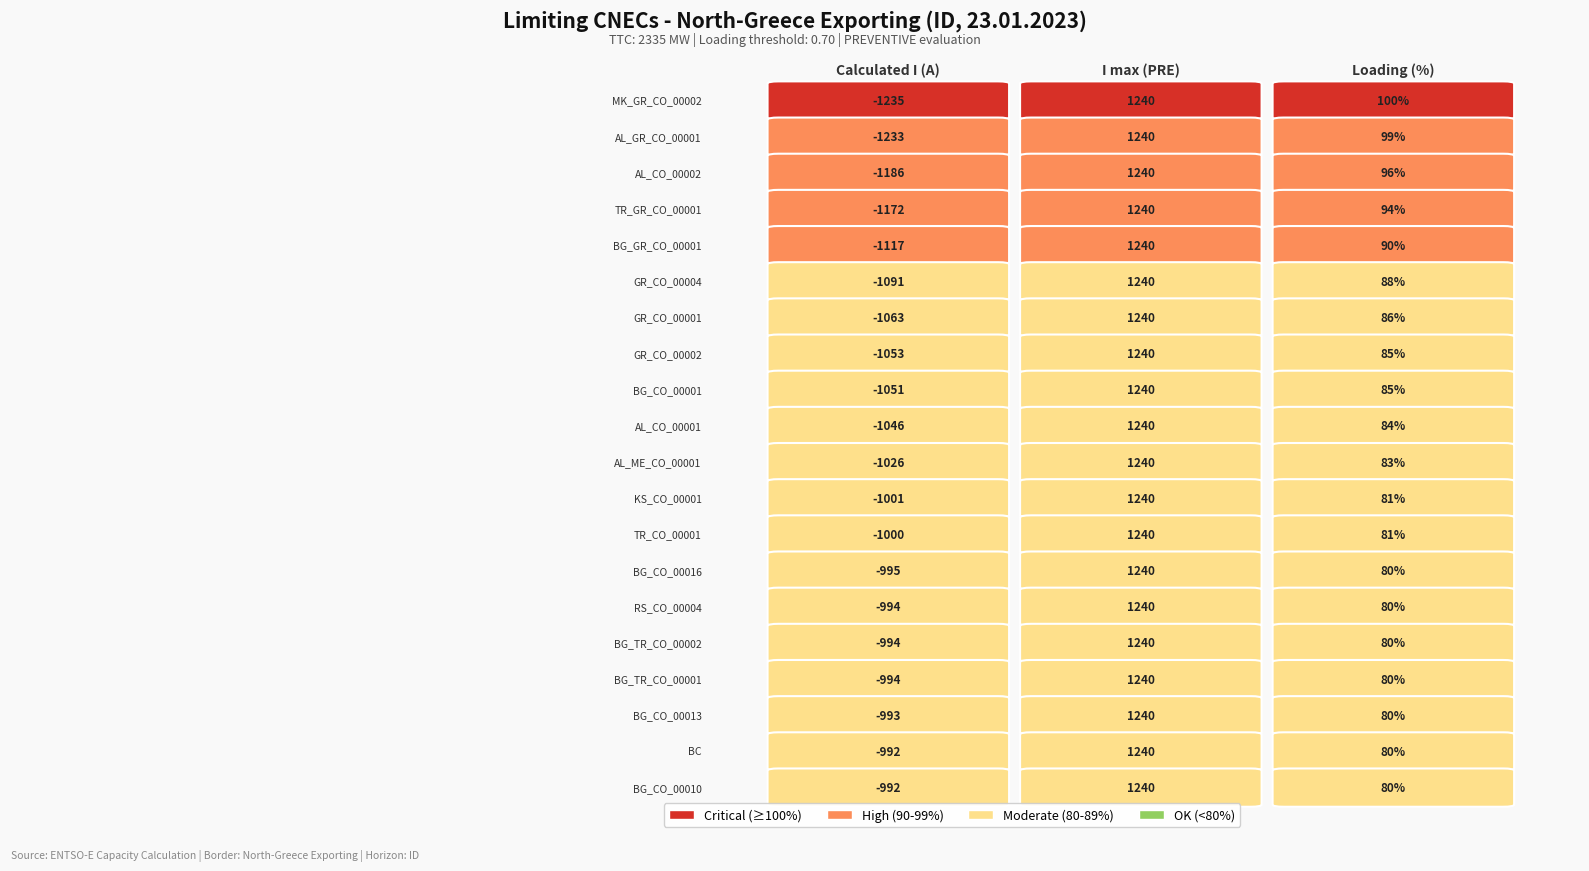

Which category has the highest value across all series?

MK_GR_CO_00002